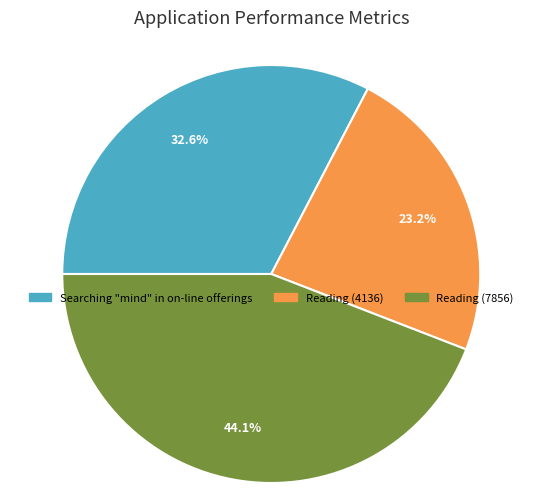

The Reading (4136) slice represents 23% of the pie. True or false?

True